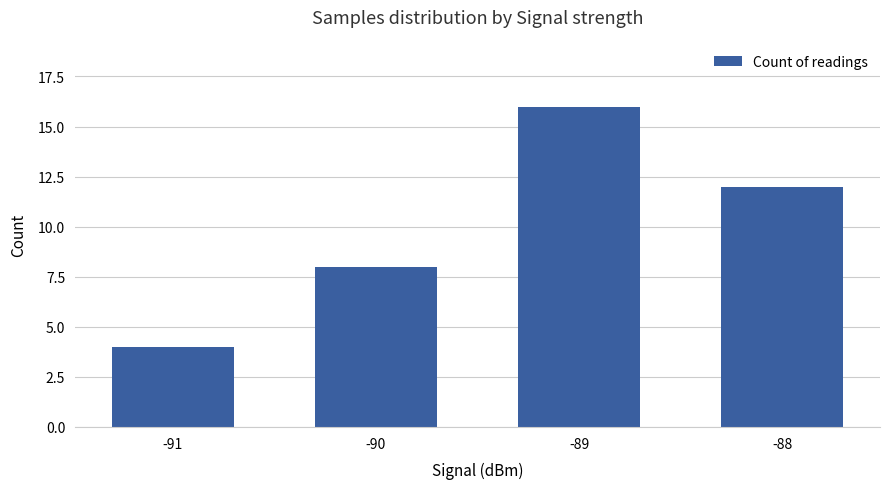

Count the values in the range 8 to 16.

3